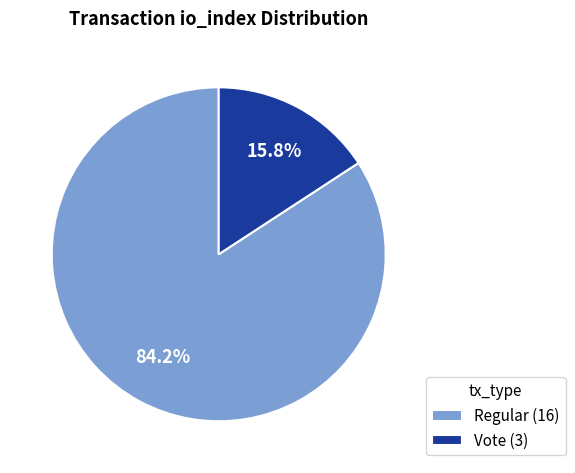

How many segments does this pie chart have?

2